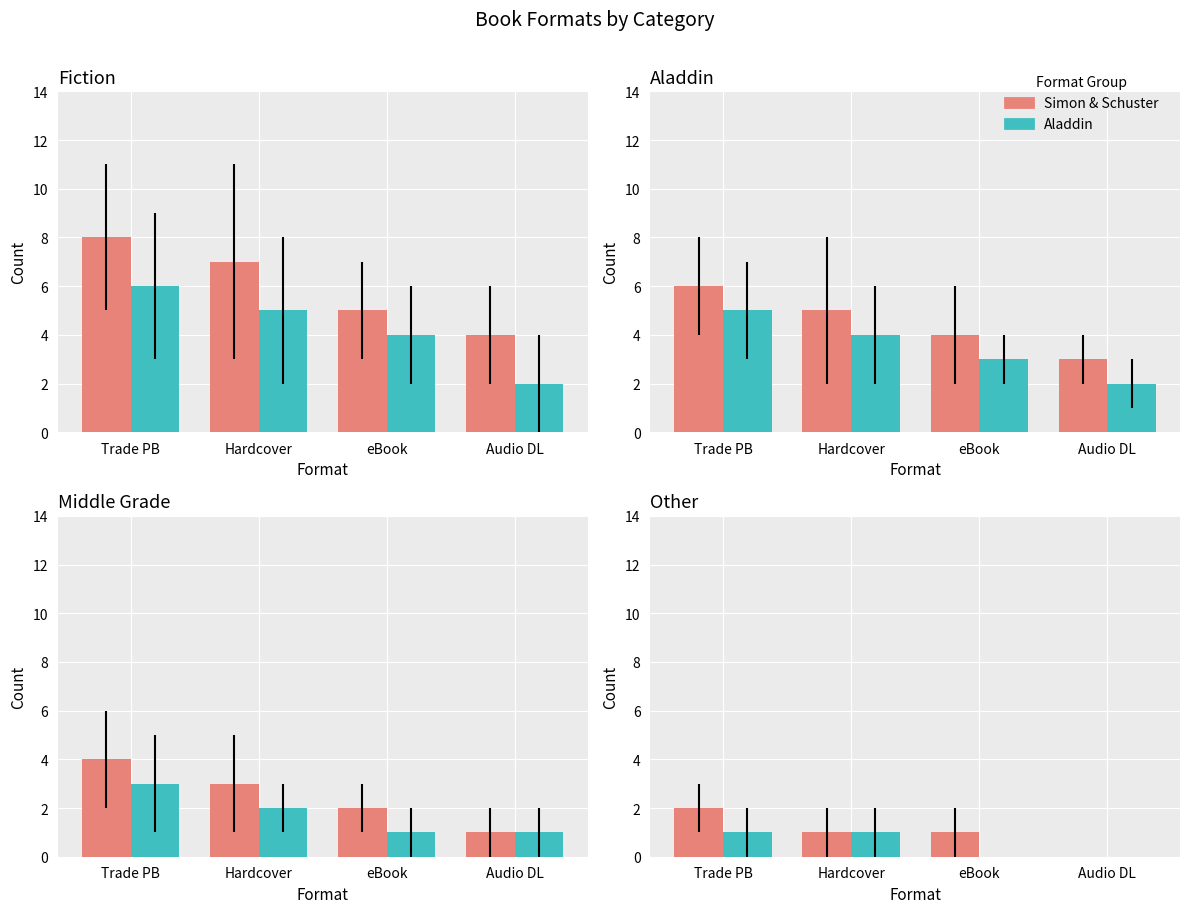

What is the label of the 1st bar from the right?

Audio DL